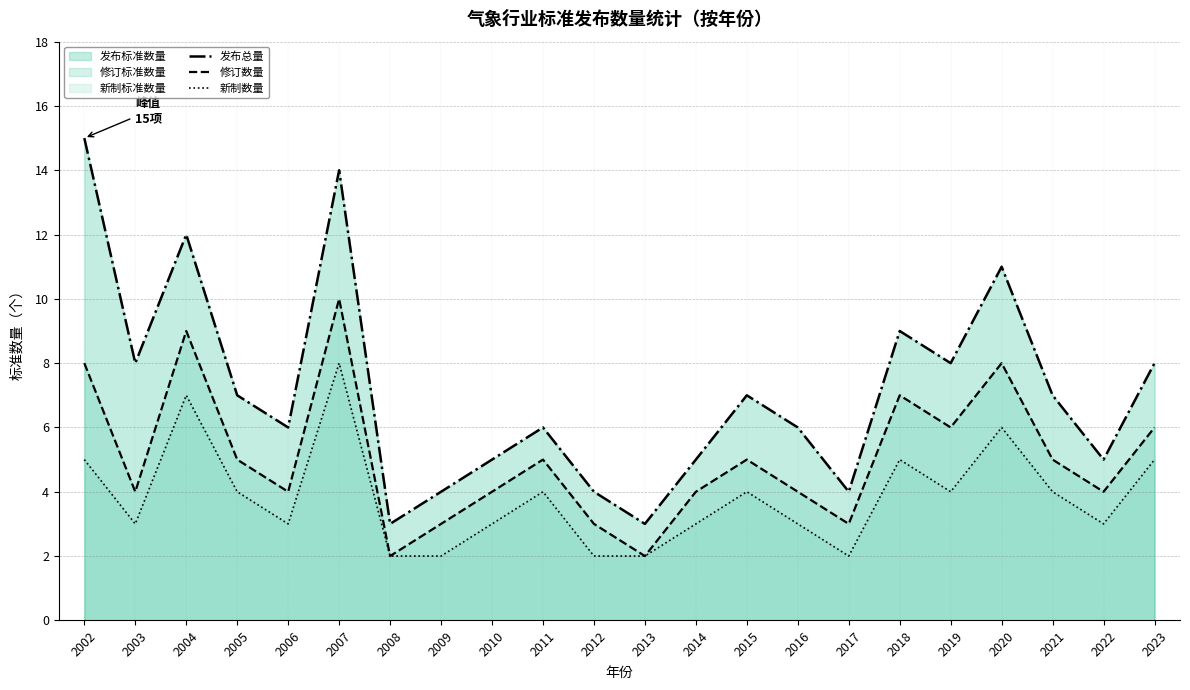

Where is the first local minimum for 修订数量?

2003